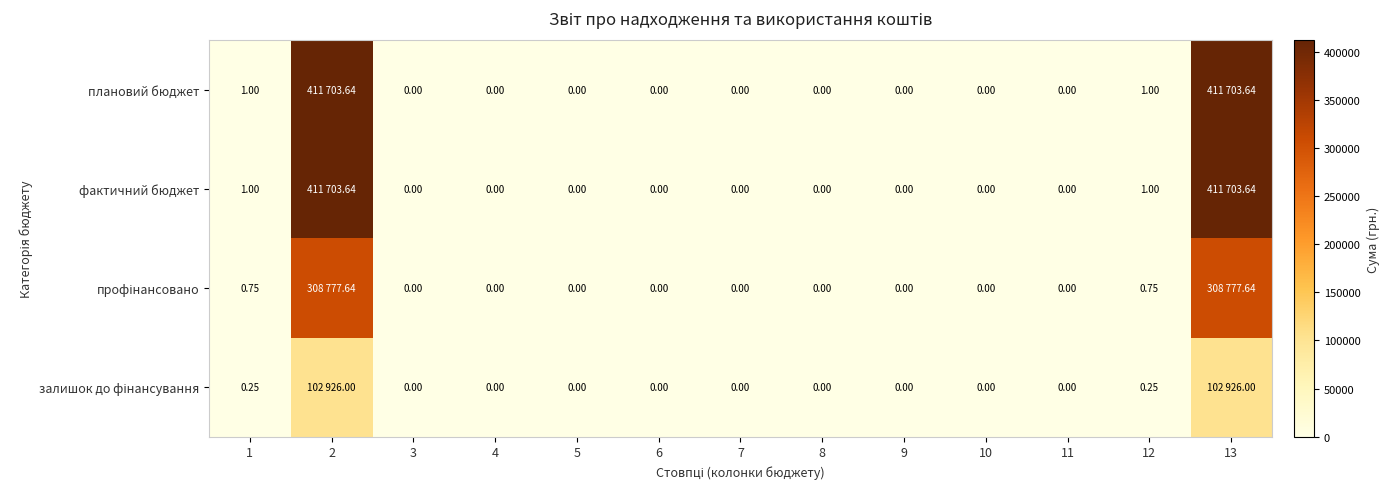

Rank the series by their maximum value, from highest to lowest.

плановий бюджет, фактичний бюджет, профінансовано, залишок до фінансування